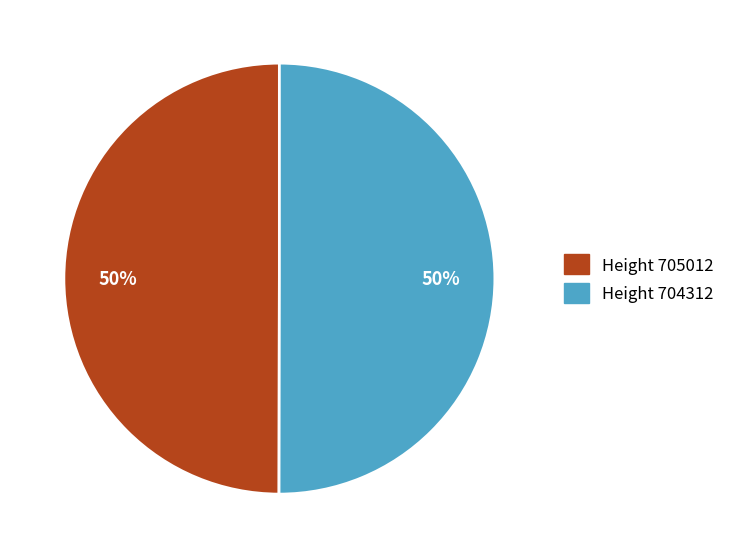

Approximately how many times larger is the value at Height 704312 compared to Height 705012?

1.0